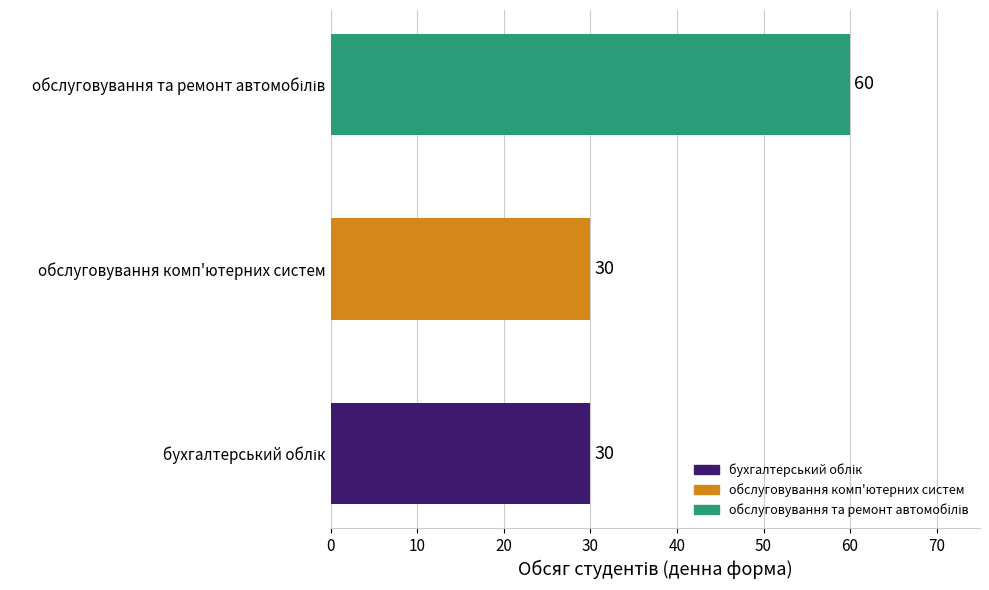

What is the minimum value shown in the chart?

30